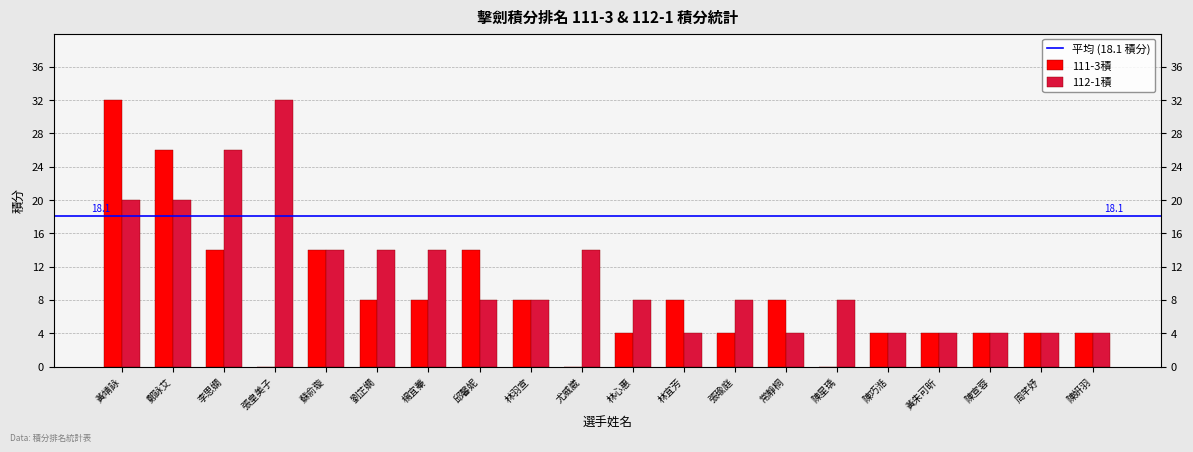

What is the sum of all 112-1積 values?

222